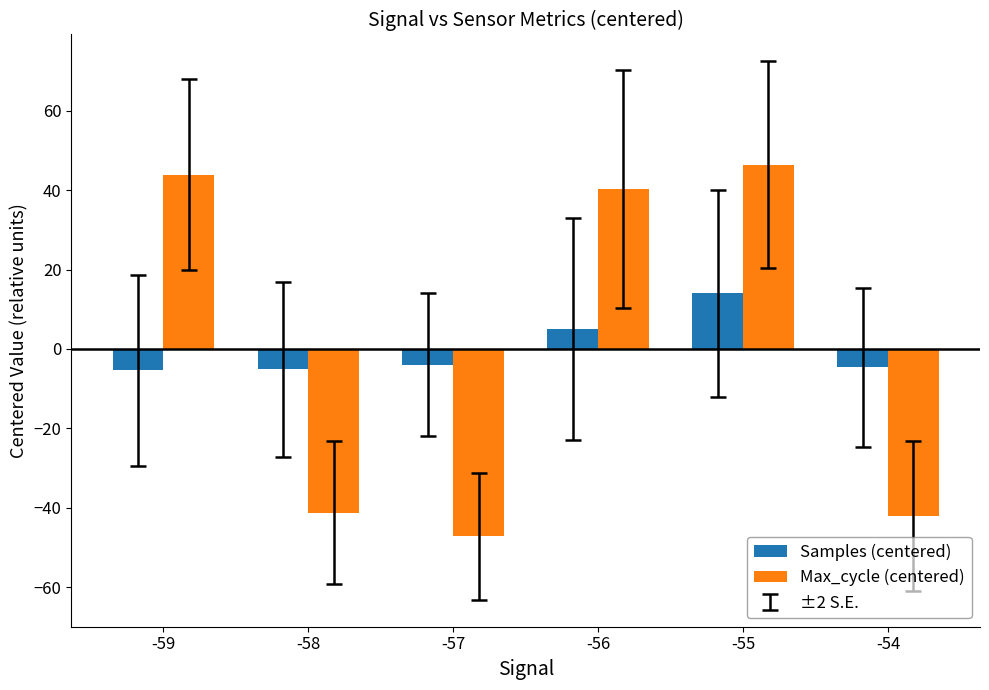

How many data points in Samples (centered) are above -3?

2